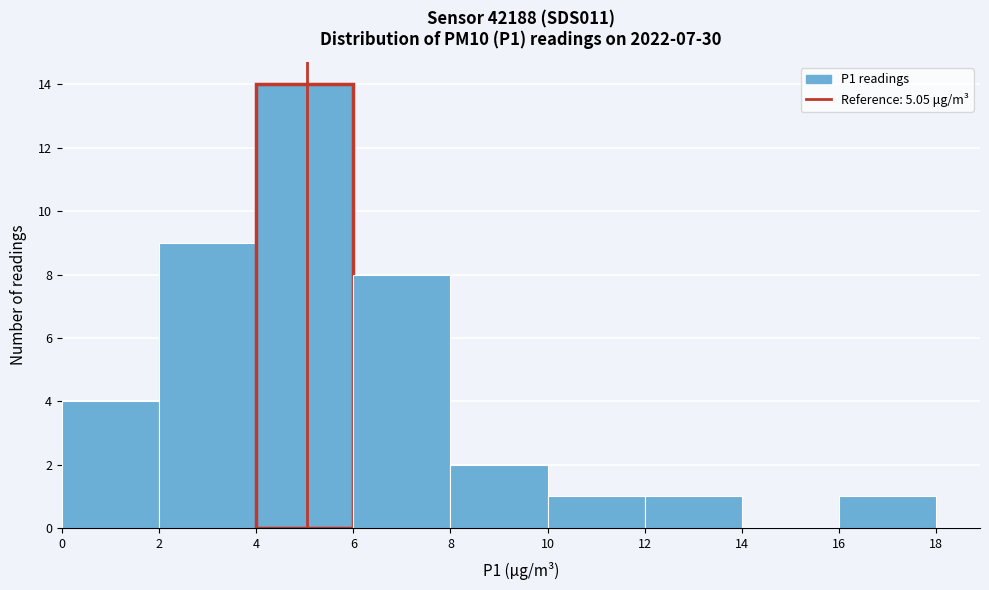

How tall is the bar that spans 12 to 14 on the x-axis? The values are not printed on the chart, so give them approximately, as read against the axis.

1